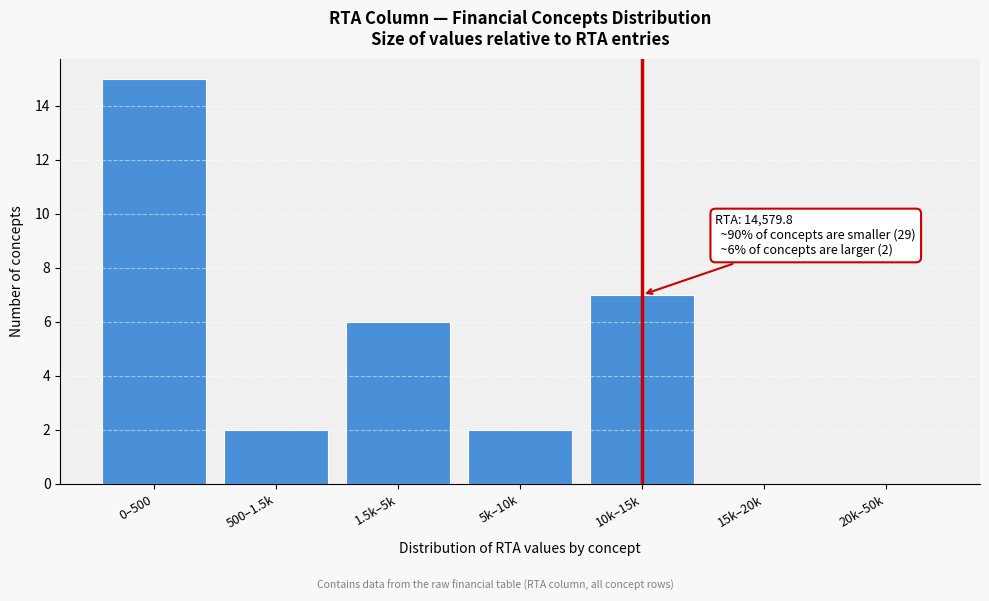

Reading left to right, transcribe all the data shown in this chart.

0–500=15	500–1.5k=2	1.5k–5k=6	5k–10k=2	10k–15k=7	15k–20k=0	20k–50k=0